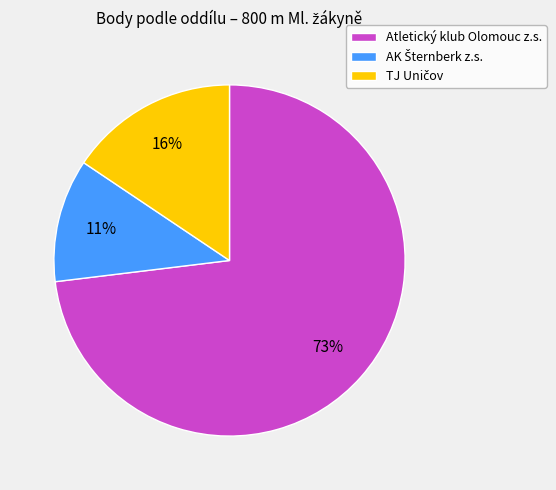

Which category has the biggest portion of the pie?

Atletický klub Olomouc z.s.